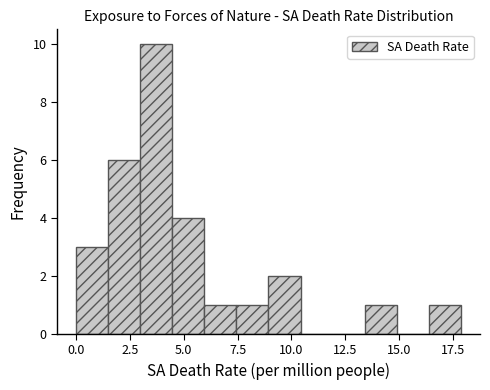

Read against the x-axis, roughly where is the centre of the tallest bar?

3.5